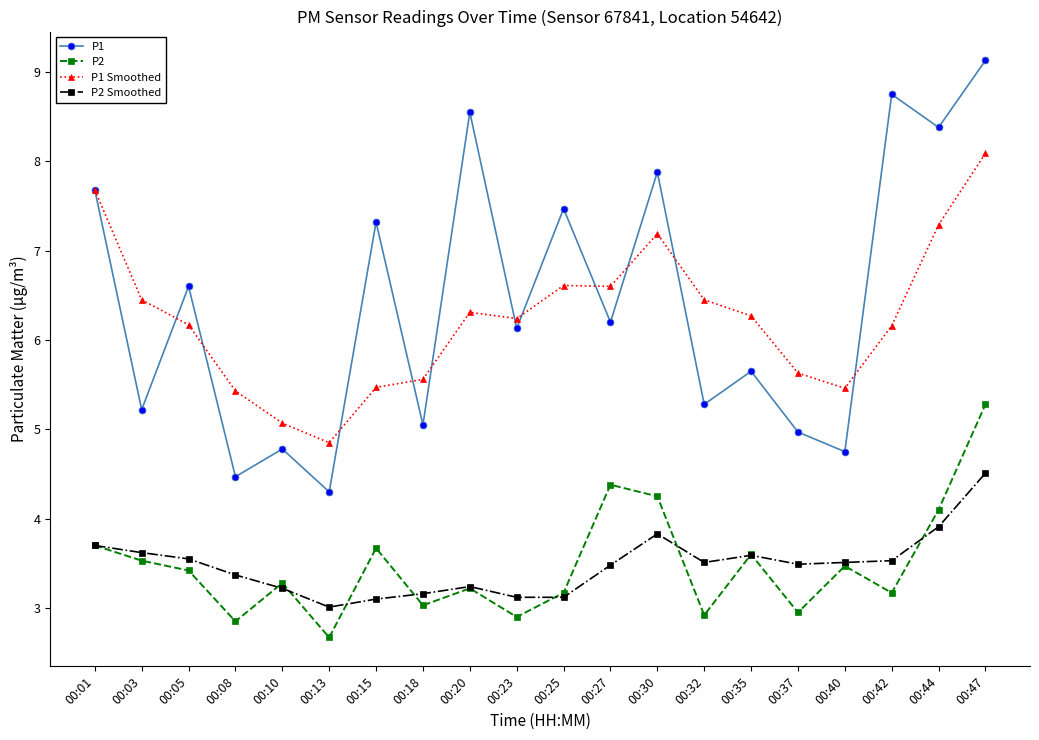

What is the difference between the second highest and second lowest values in the P1 series?

4.3